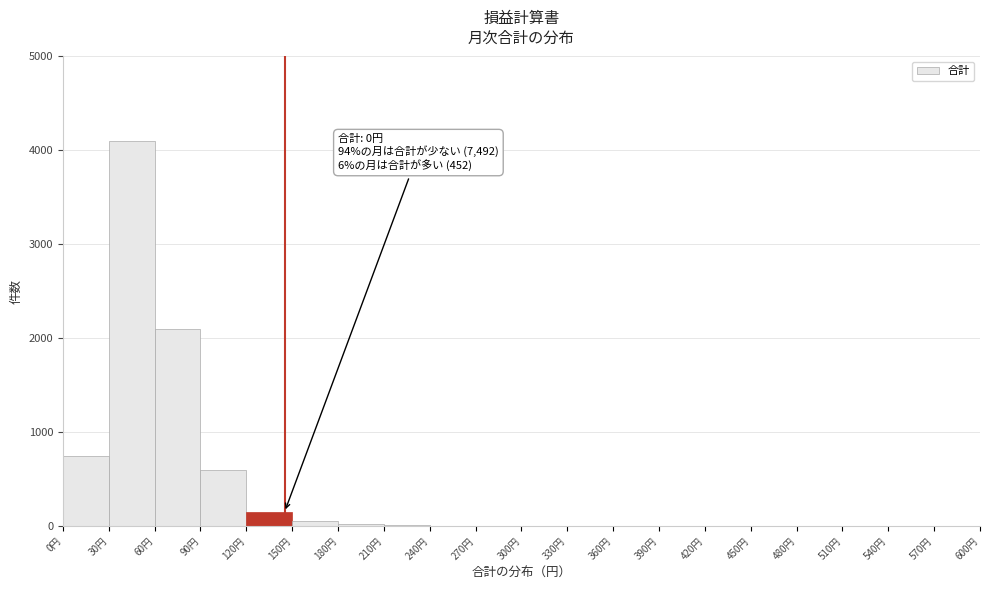

Which range on the x-axis has the tallest bar?

30 to 60